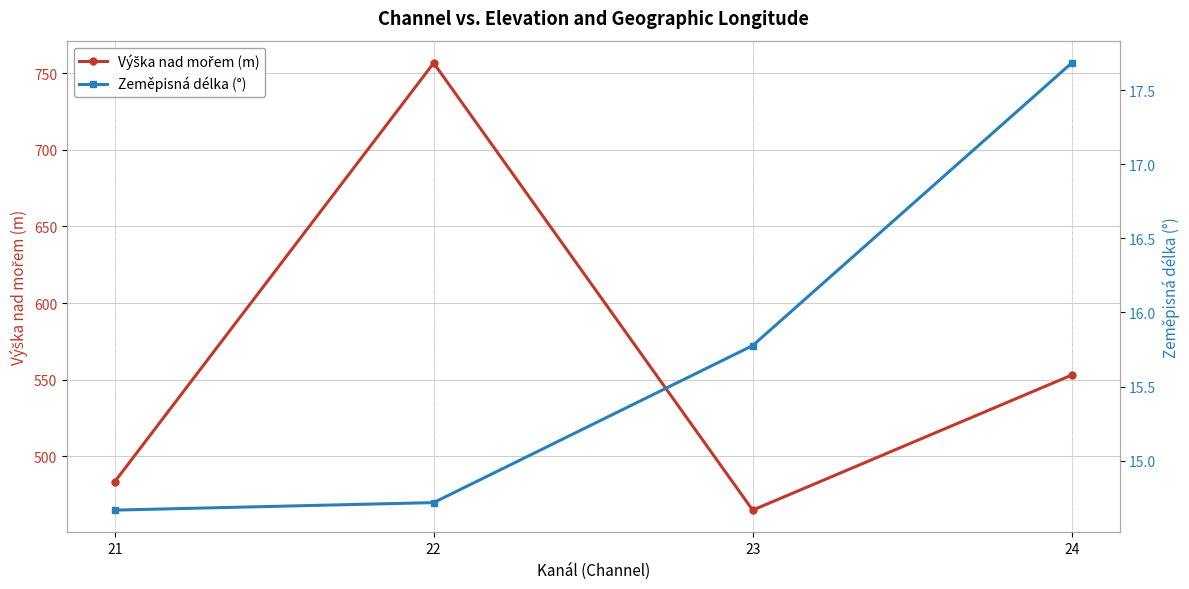

True or false: Výška nad mořem (m) and Zeměpisná délka (°) intersect in this chart.

False